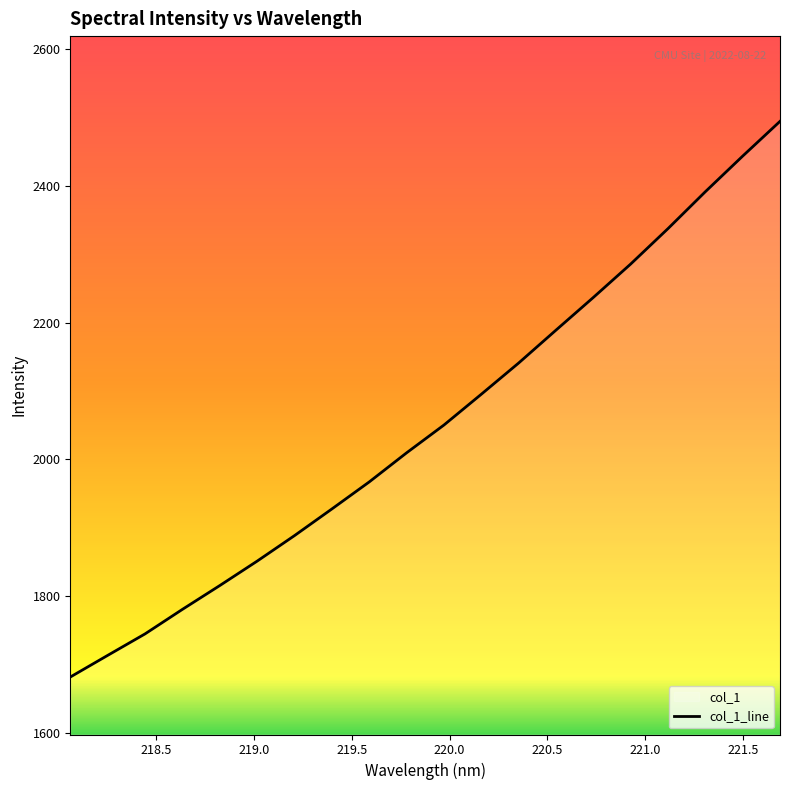

What is the smallest value displayed?

1681.5